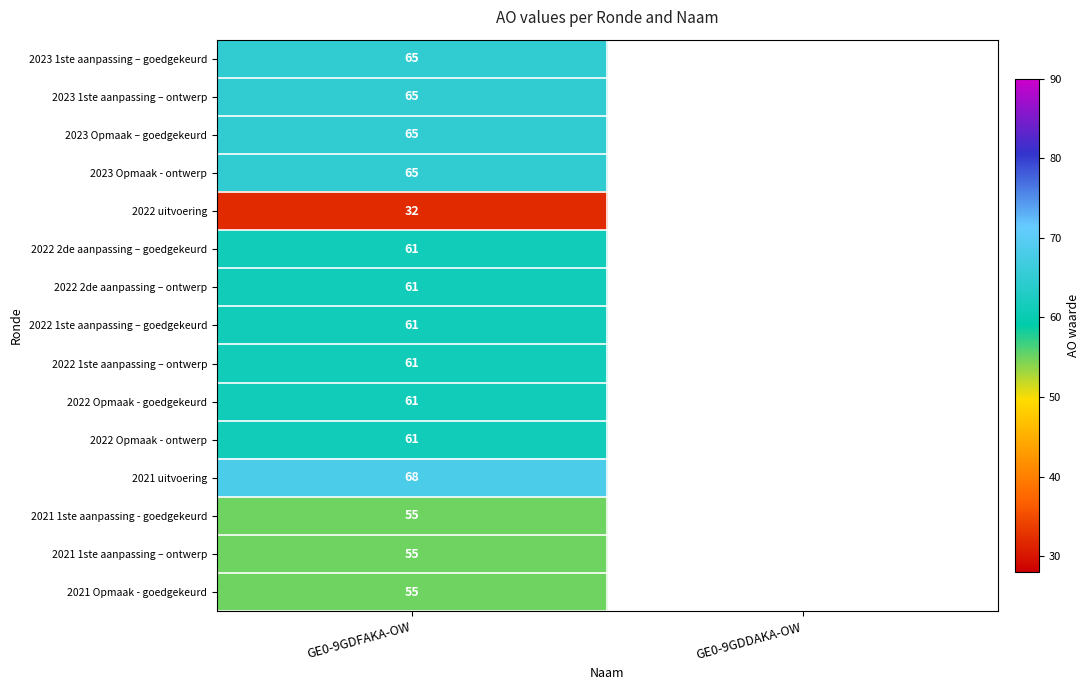

What is the spread (max minus min) of values at GE0-9GDFAKA-OW?

36